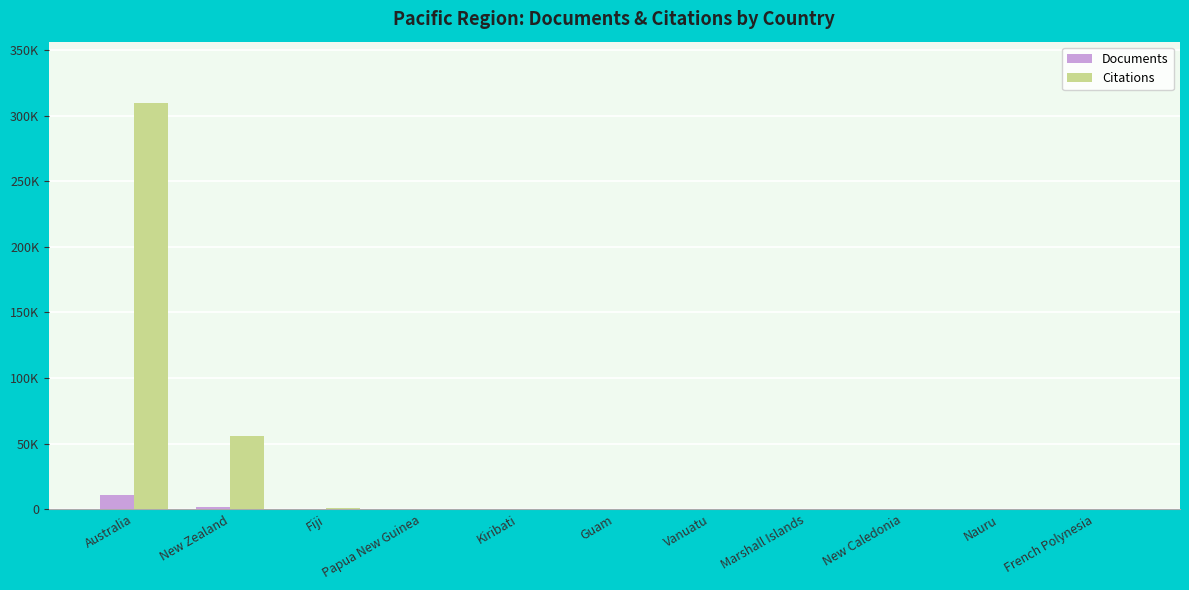

Rank the categories by Citations value from lowest to highest.

New Caledonia, Nauru, Vanuatu, French Polynesia, Guam, Kiribati, Papua New Guinea, Marshall Islands, Fiji, New Zealand, Australia